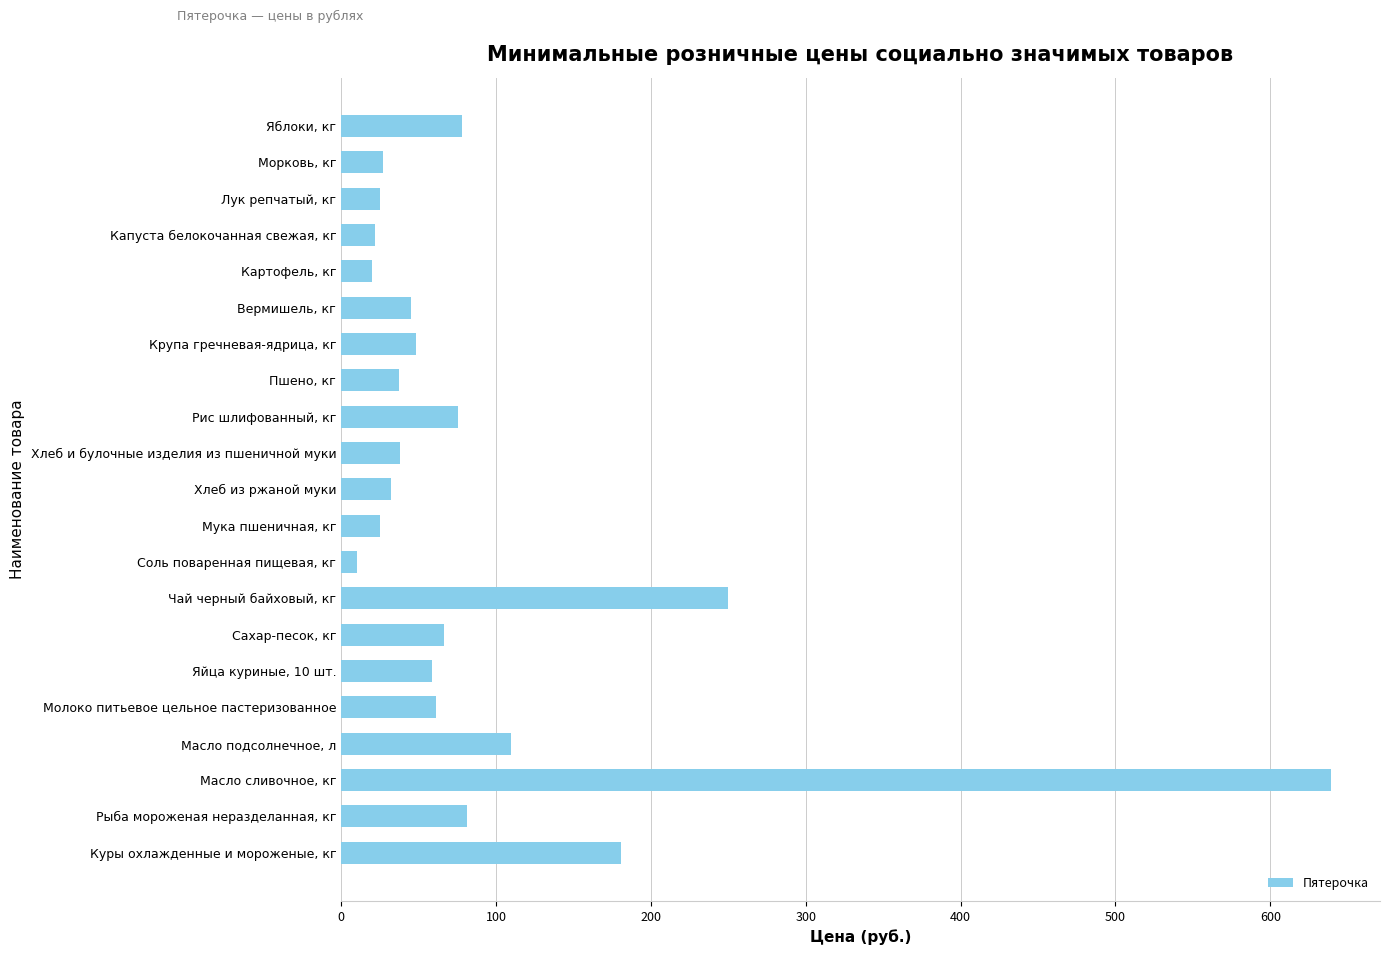

What is the approximate value at Чай черный байховый, кг?

249.9